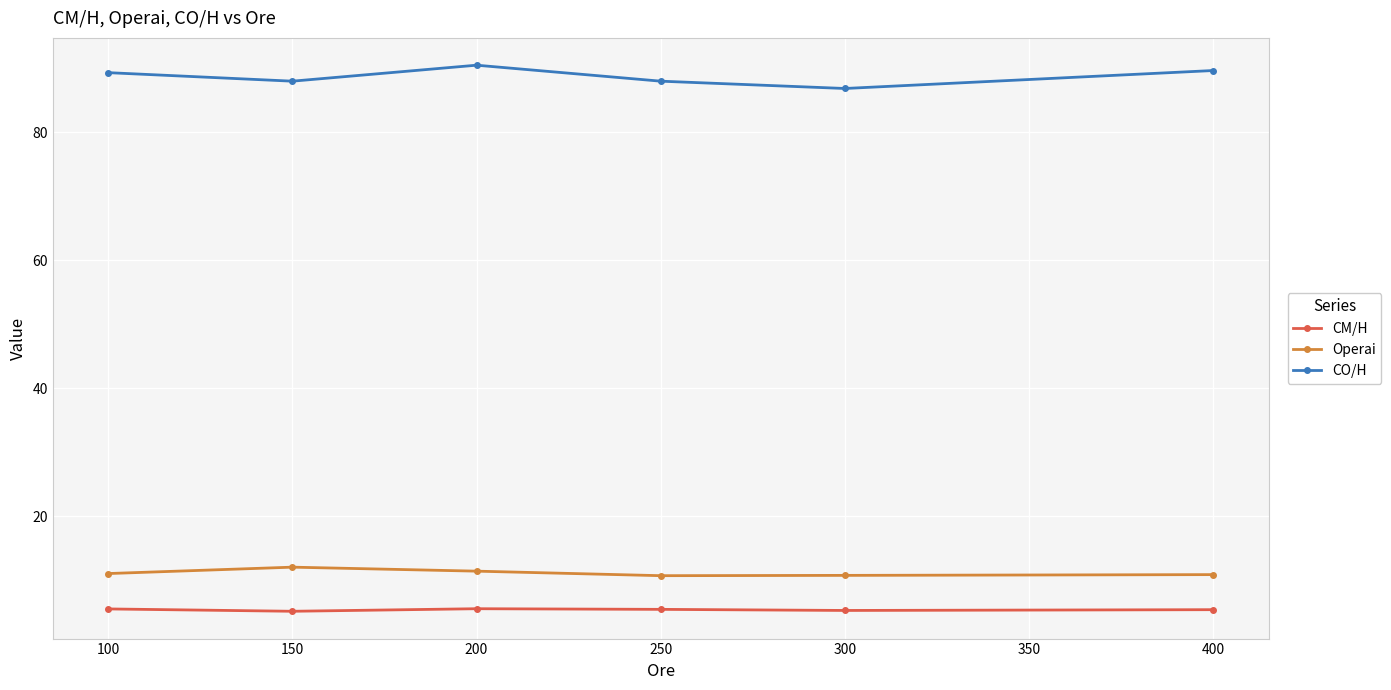

What is the maximum value for Operai?

12.0